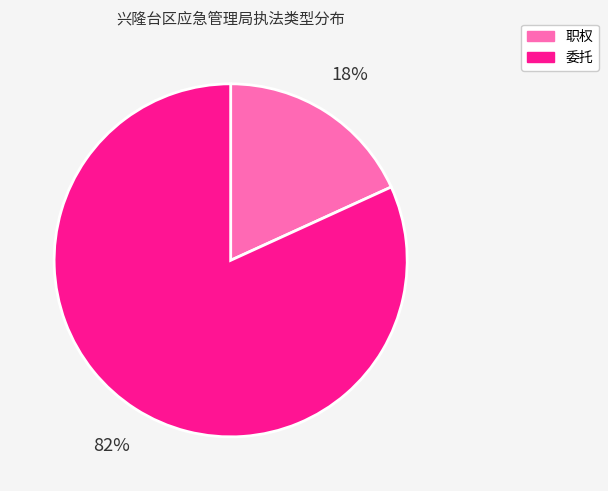

Which category has the smallest portion of the pie?

职权